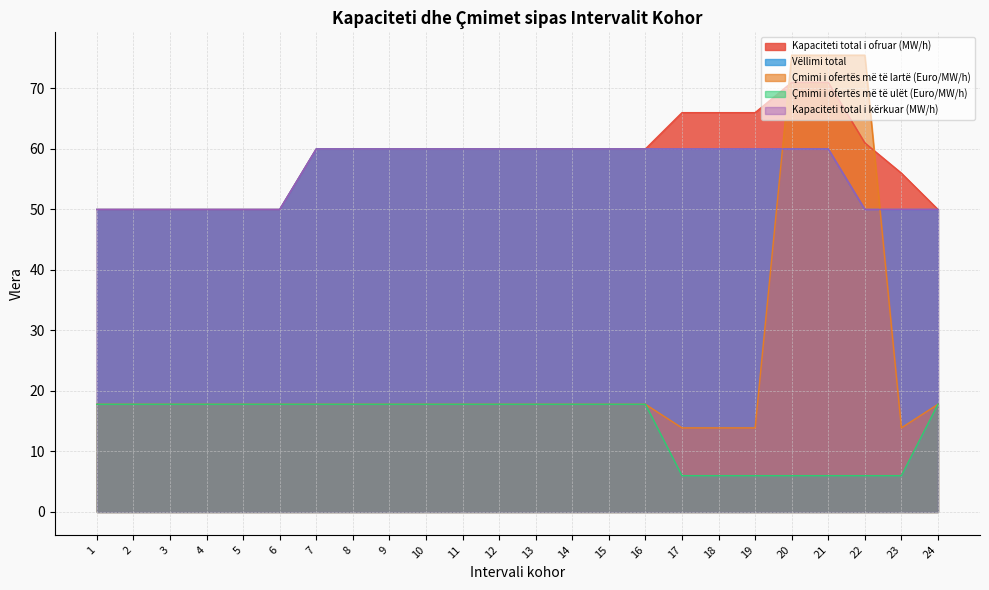

Which series ends up on top after the final intersection of Çmimi i ofertës më të lartë (Euro/MW/h) and Vëllimi total?

Vëllimi total